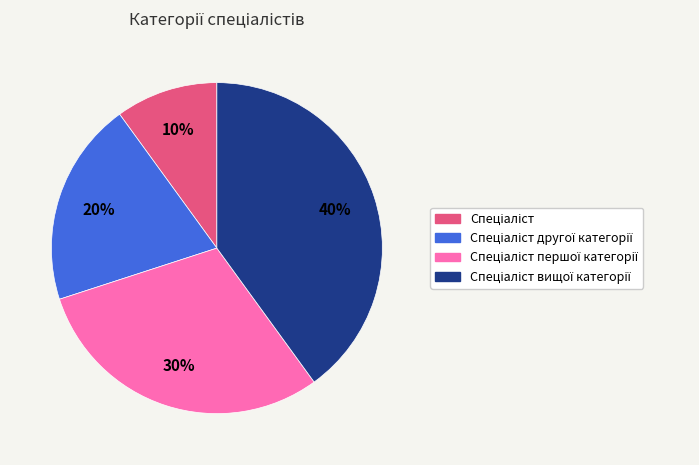

Is there a majority slice in this chart?

No